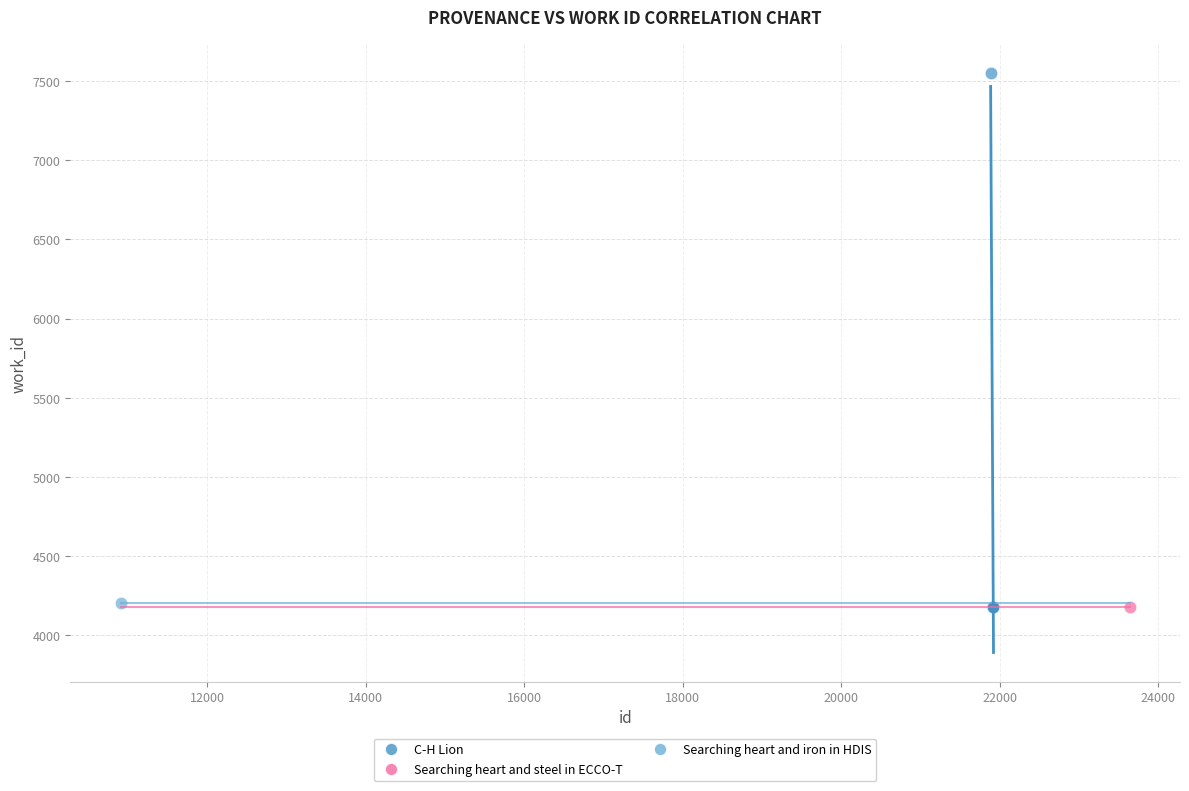

What are all the series names shown in the legend?

C-H Lion, Searching heart and steel in ECCO-T, Searching heart and iron in HDIS